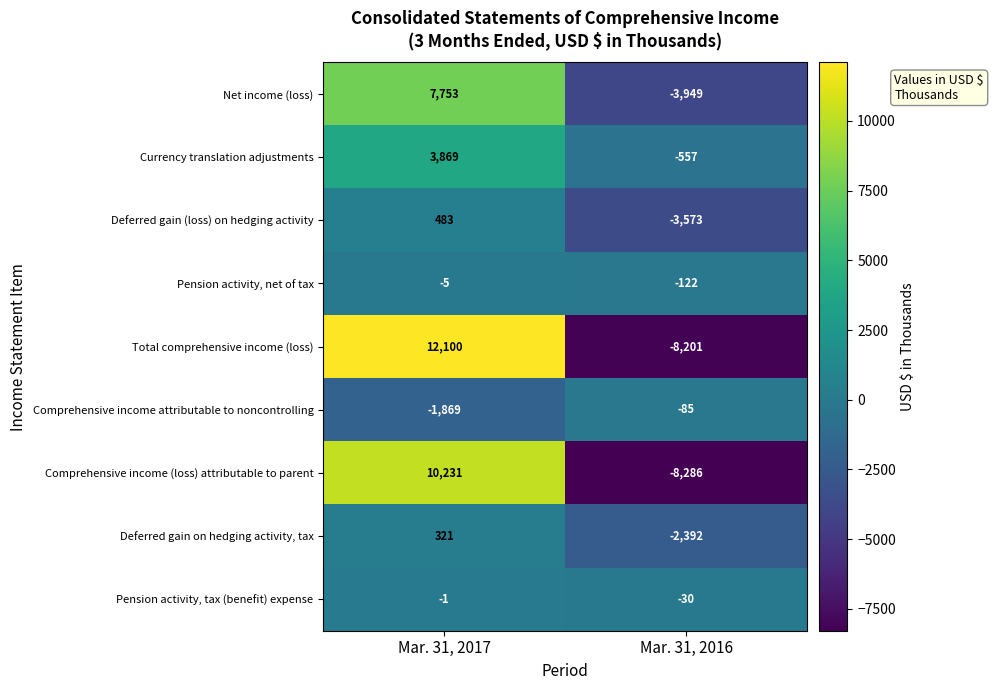

Reading right to left, extract all data points from this chart.

Net income (loss): -3949	7753
Currency translation adjustments: -557	3869
Deferred gain (loss) on hedging activity: -3573	483
Pension activity, net of tax: -122	-5
Total comprehensive income (loss): -8201	12100
Comprehensive income attributable to noncontrolling: -85	-1869
Comprehensive income (loss) attributable to parent: -8286	10231
Deferred gain on hedging activity, tax: -2392	321
Pension activity, tax (benefit) expense: -30	-1